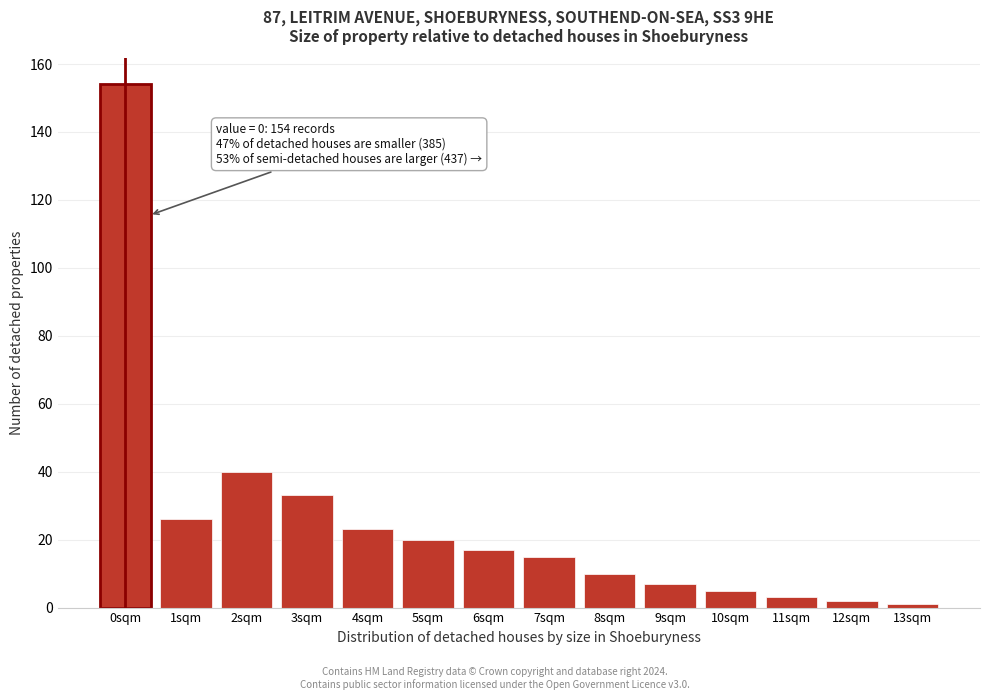

Reading right to left, what are all the values shown in this chart?

13sqm=1	12sqm=2	11sqm=3	10sqm=5	9sqm=7	8sqm=10	7sqm=15	6sqm=17	5sqm=20	4sqm=23	3sqm=33	2sqm=40	1sqm=26	0sqm=154